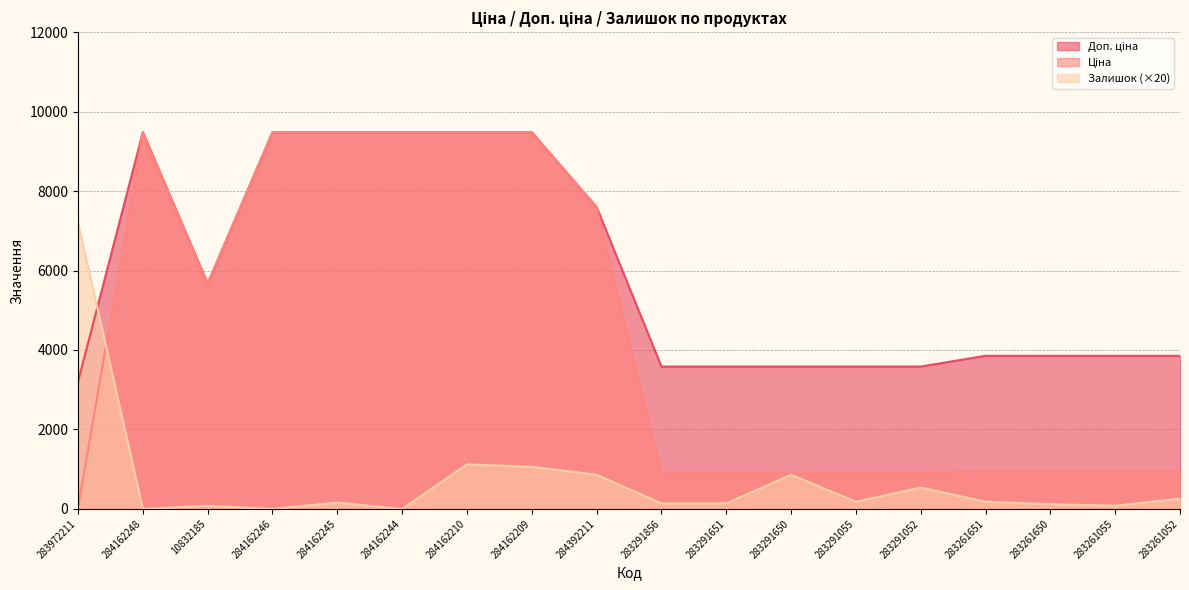

What are all the series names shown in the legend?

Ціна, Доп. ціна, Залишок